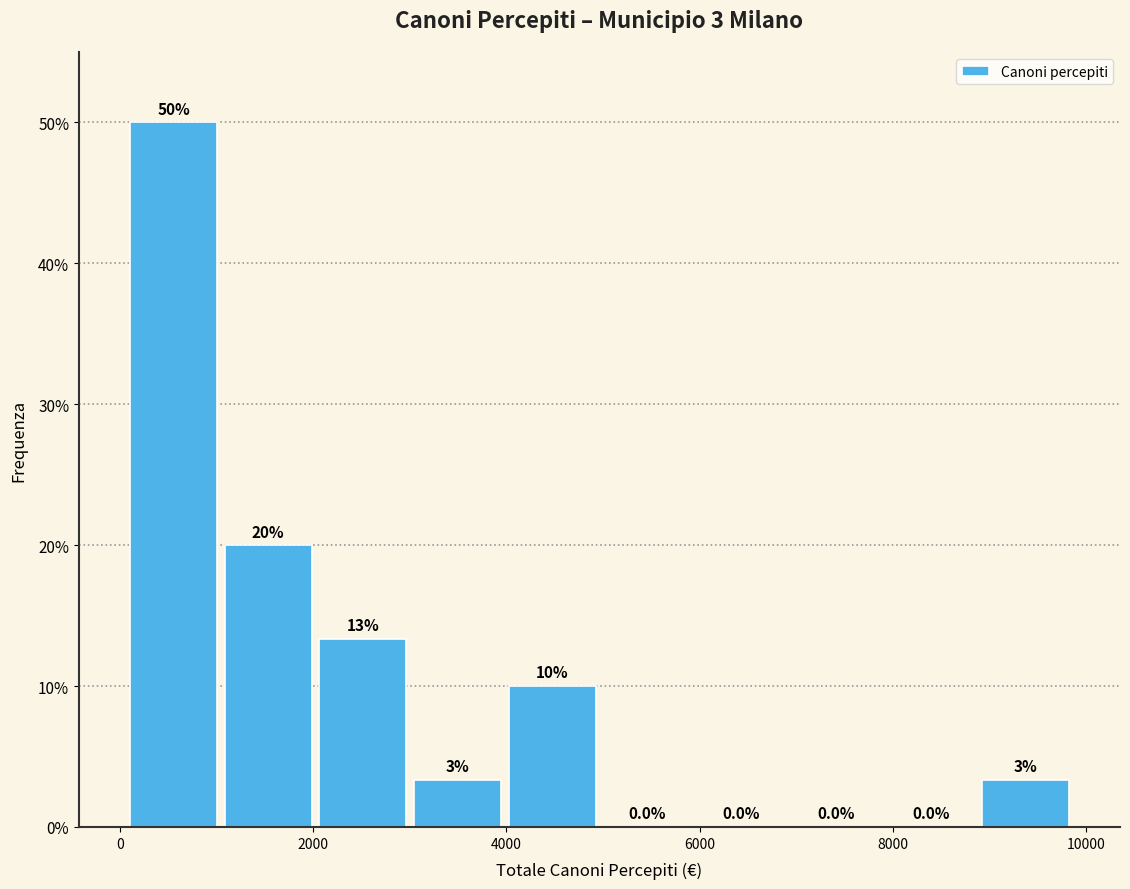

Over which range of the x-axis is the bar tallest?

0 to 1000